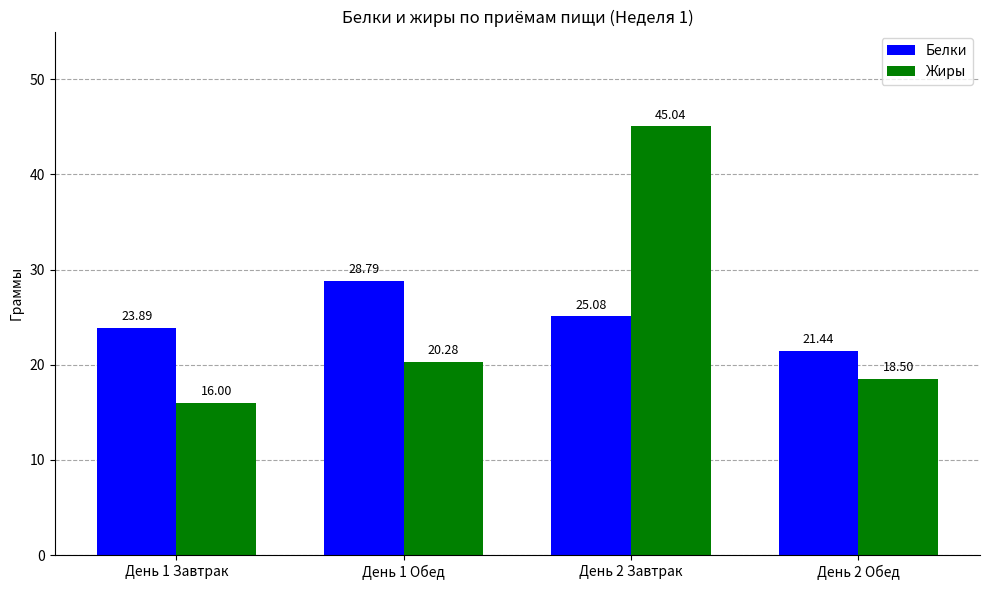

Reading left to right, list all the values displayed in this chart.

Белки: 23.9	28.8	25.1	21.4
Жиры: 16.0	20.3	45.0	18.5